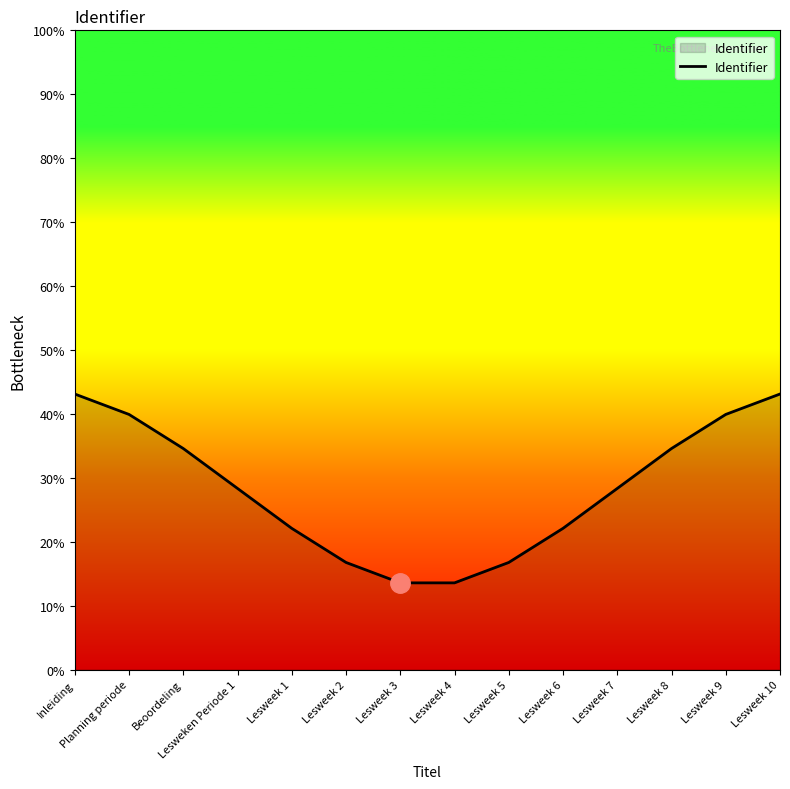

The value at Lesweek 5 is 24.4. True or false?

False